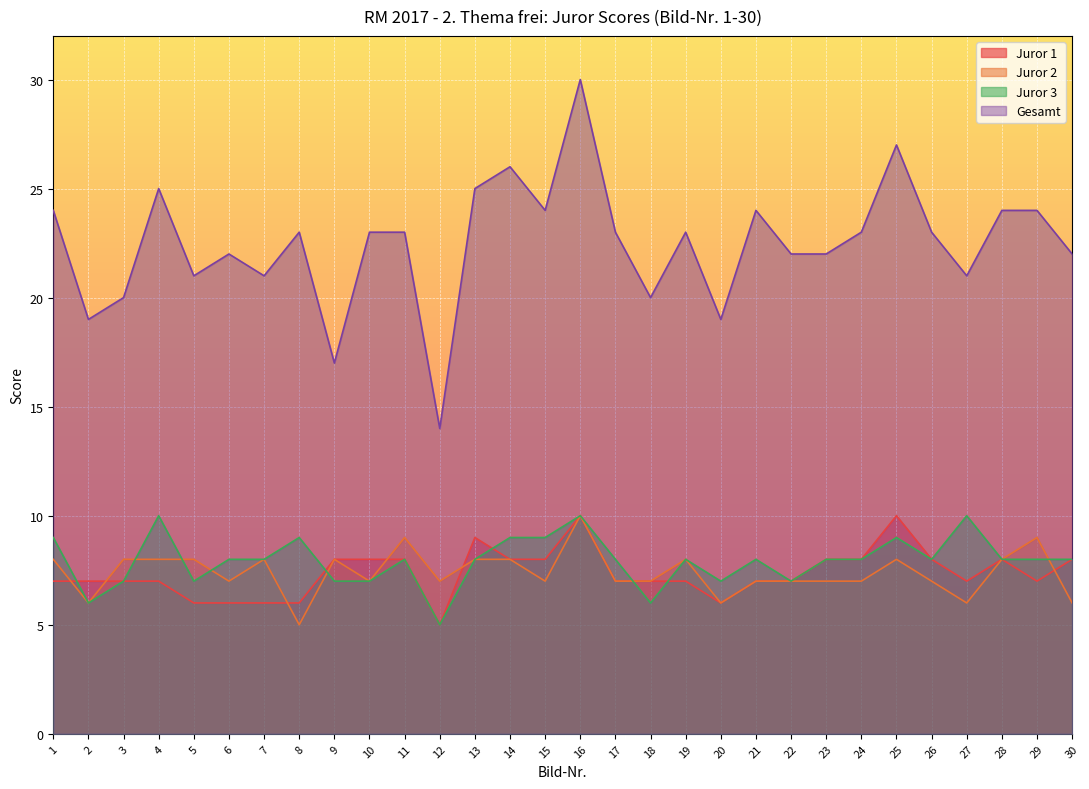

What is the value of the Juror 3 point at the 22nd from the left?

7